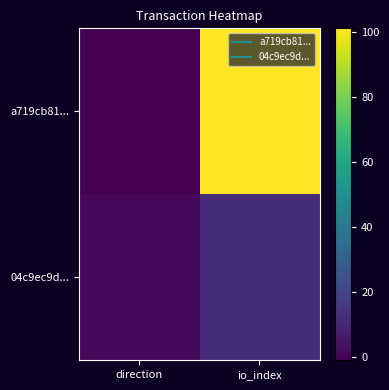

Between direction and io_index, which series saw the biggest shift?

a719cb81...